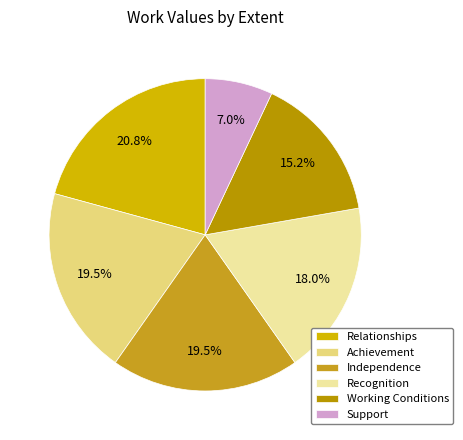

How many segments does this pie chart have?

6